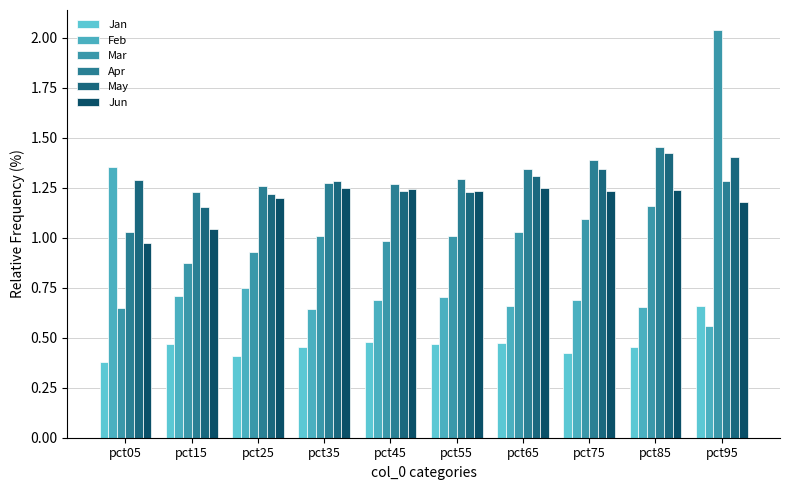

Count the number of categories in the chart.

10